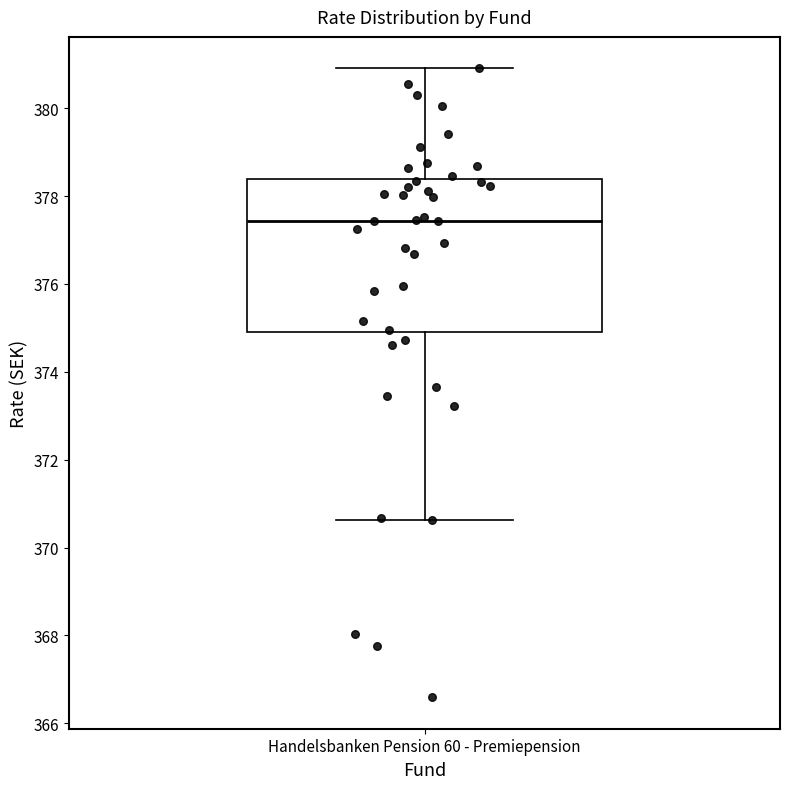

Where does the median line of the box for Handelsbanken Pension 60 - Premiepension sit on the y-axis? The values are not printed on the chart, so give them approximately, as read against the axis.

377.4